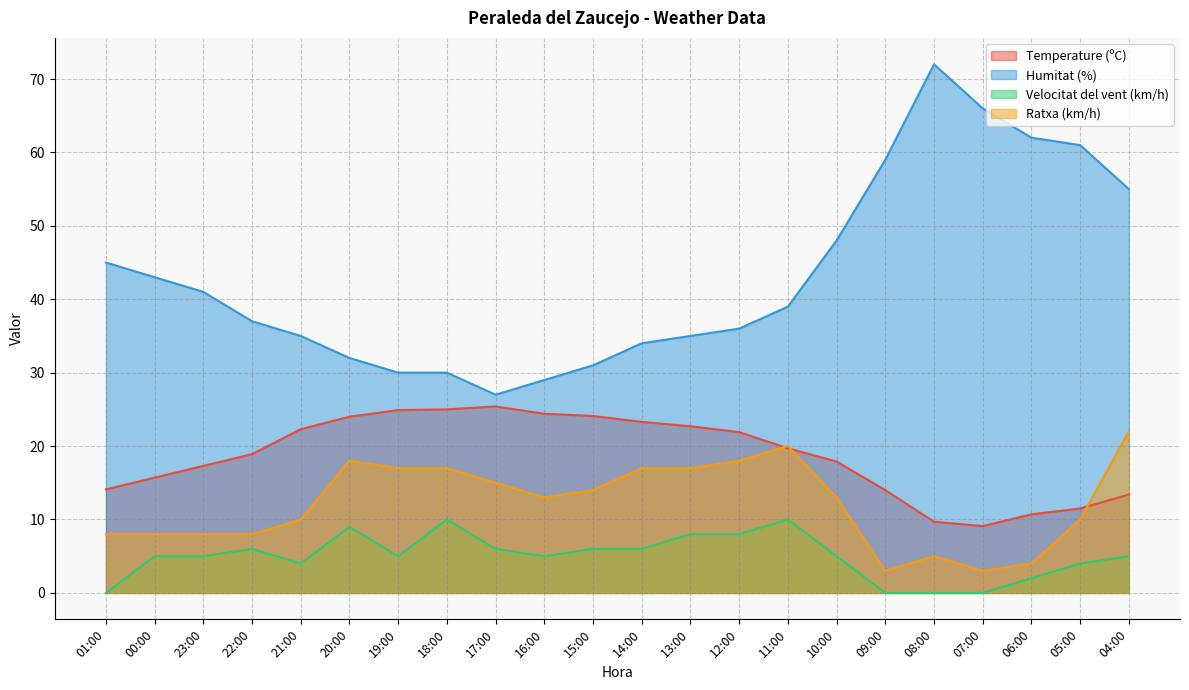

Between 12:00 and 01:00, which is larger?

12:00